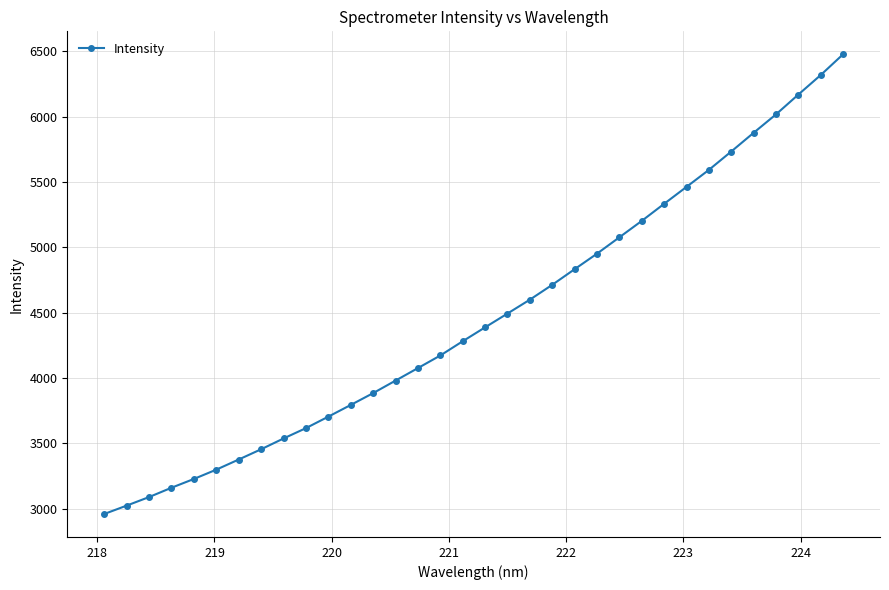

Reading left to right, extract all data points from this chart.

2960.6	3024.7	3090.1	3161.4	3228.5	3299.8	3377.3	3455.8	3538.2	3617.4	3705.3	3794.7	3885.2	3981.0	4076.7	4173.0	4282.0	4388.4	4494.0	4600.1	4713.8	4833.3	4952.1	5077.2	5202.7	5333.4	5462.9	5593.0	5733.5	5876.6	6017.4	6169.1	6318.3	6477.0